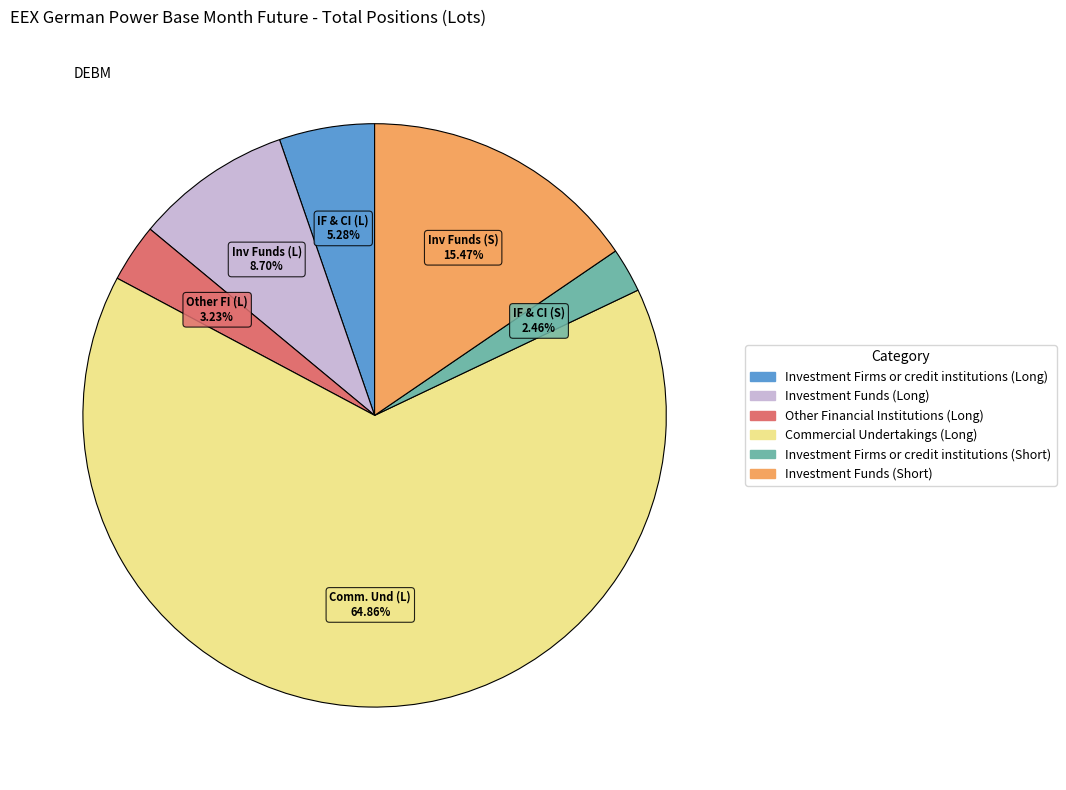

Is there any slice that represents more than half of the pie?

Yes